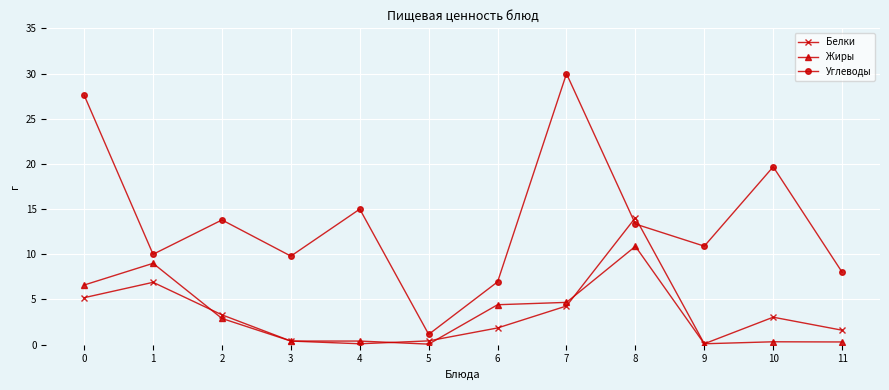

What is the sum of all Углеводы values?

166.2